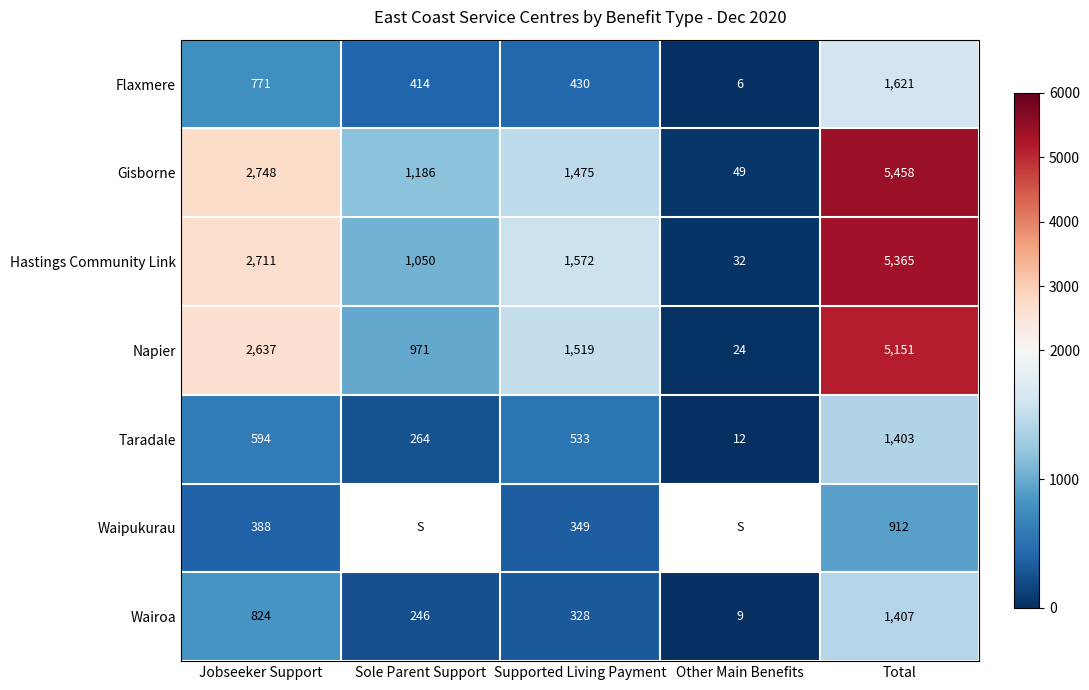

At which category does the chart reach its peak across all series?

Total